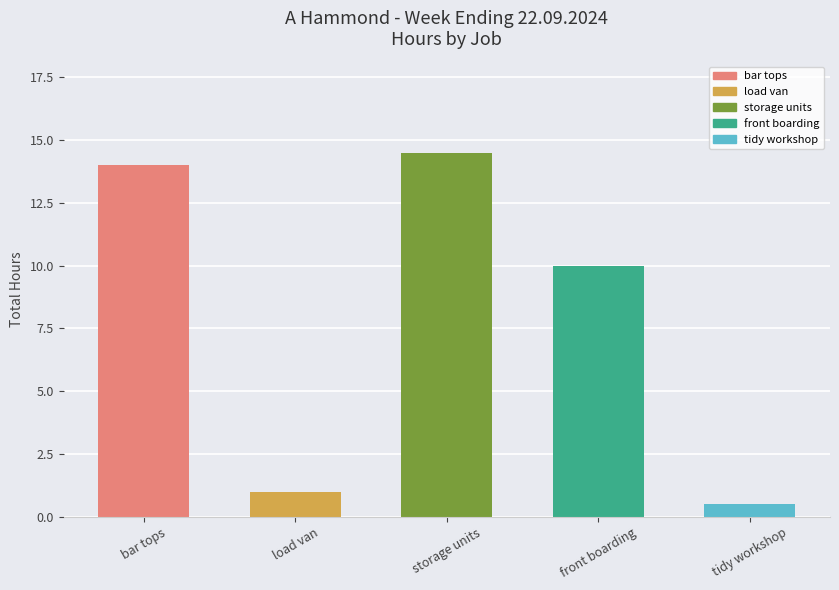

How many values are below 10?

2